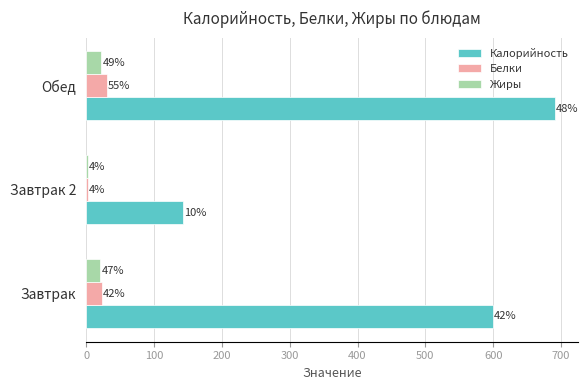

What are all the series names shown in the legend?

Калорийность, Белки, Жиры